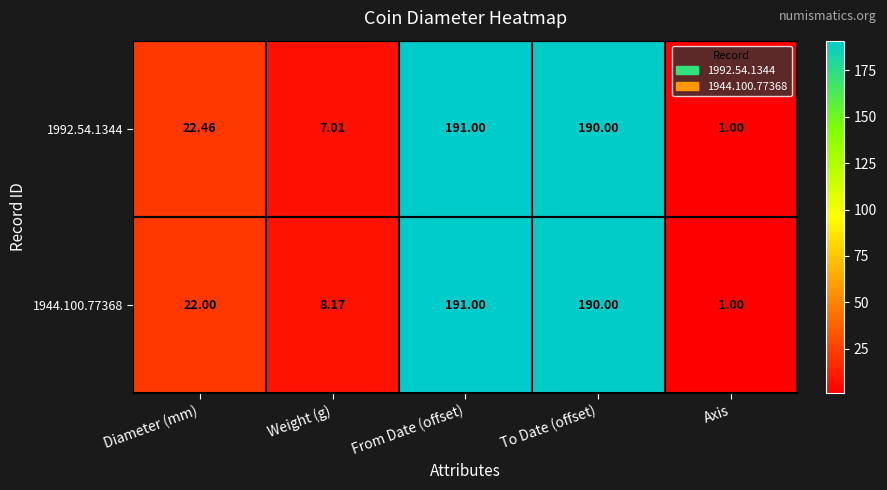

How many data points does each series have?

5